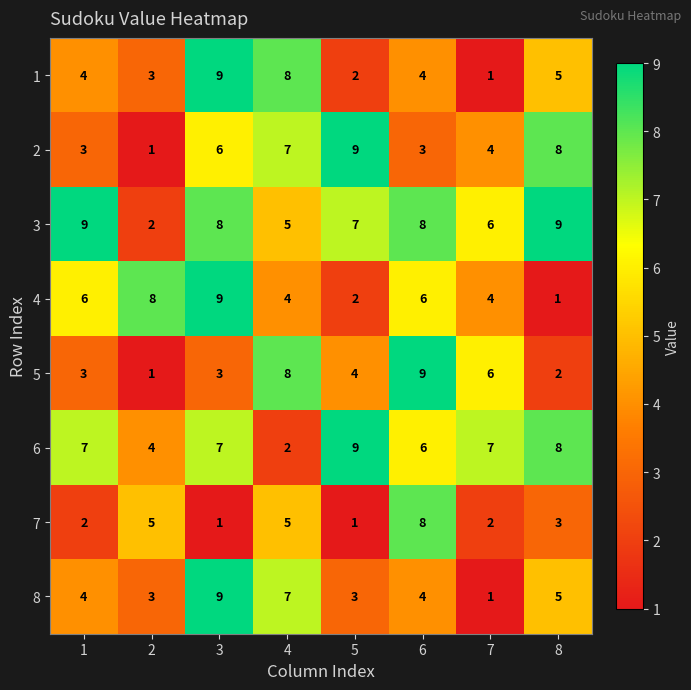

What value does the 2 series have at 8?

8